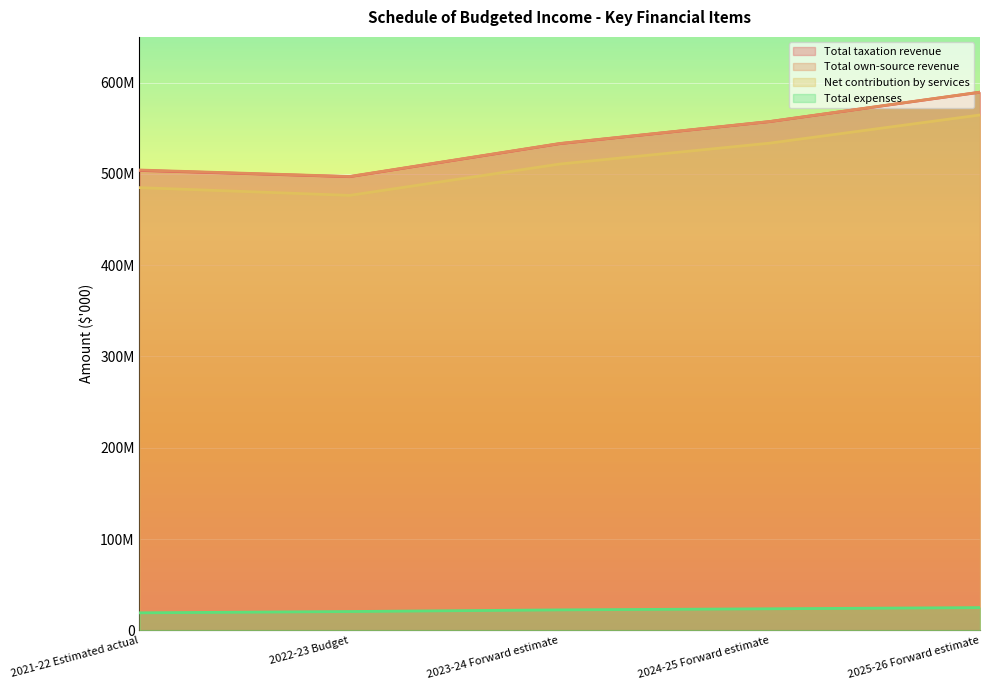

At which label does Total own-source revenue first exceed 533281829?

2024-25 Forward estimate